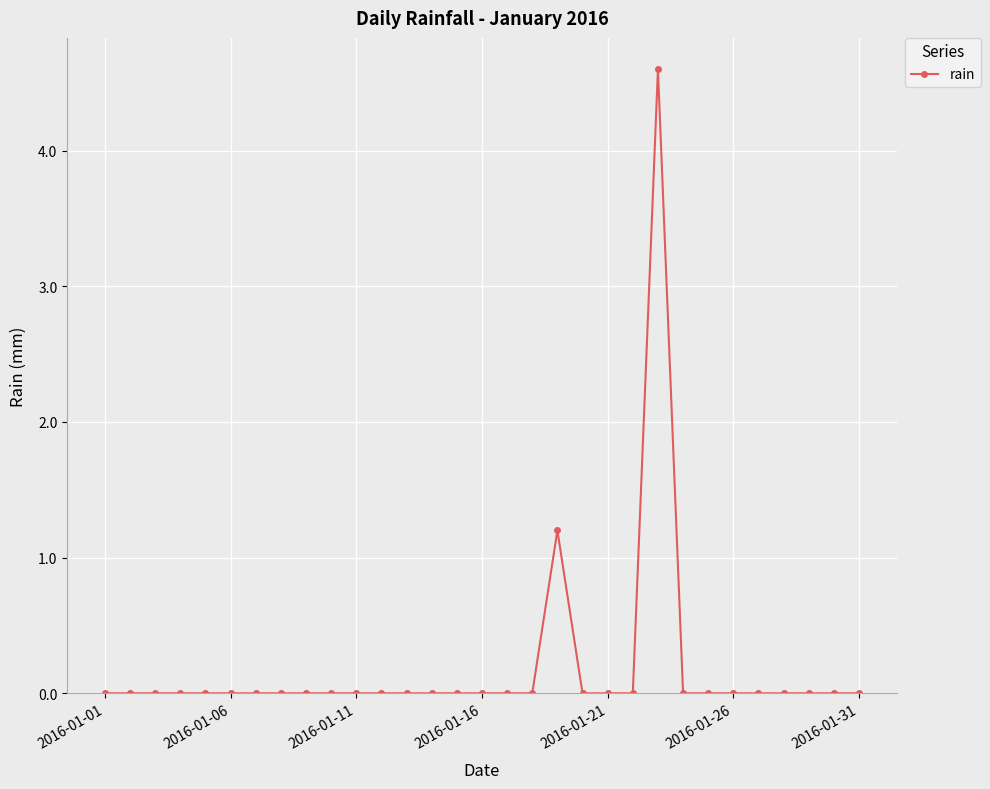

What is the greatest value displayed?

4.6